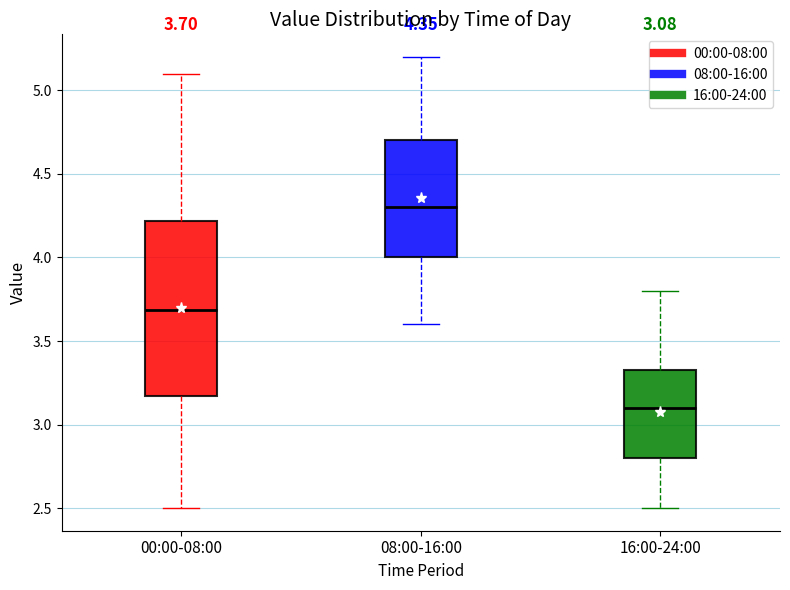

Comparing the boxes themselves (not the whiskers), which one is the tallest?

00:00-08:00